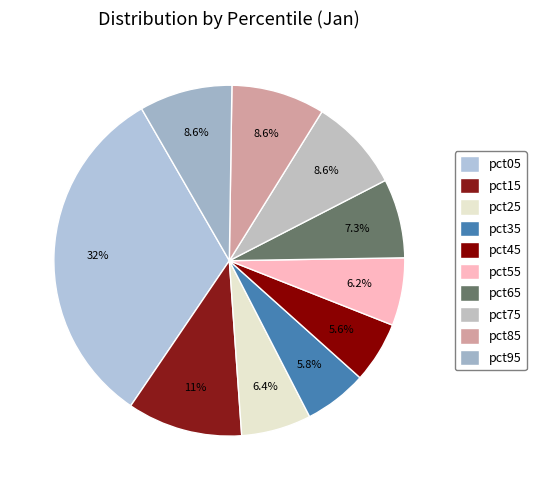

Which slice is the largest?

pct05